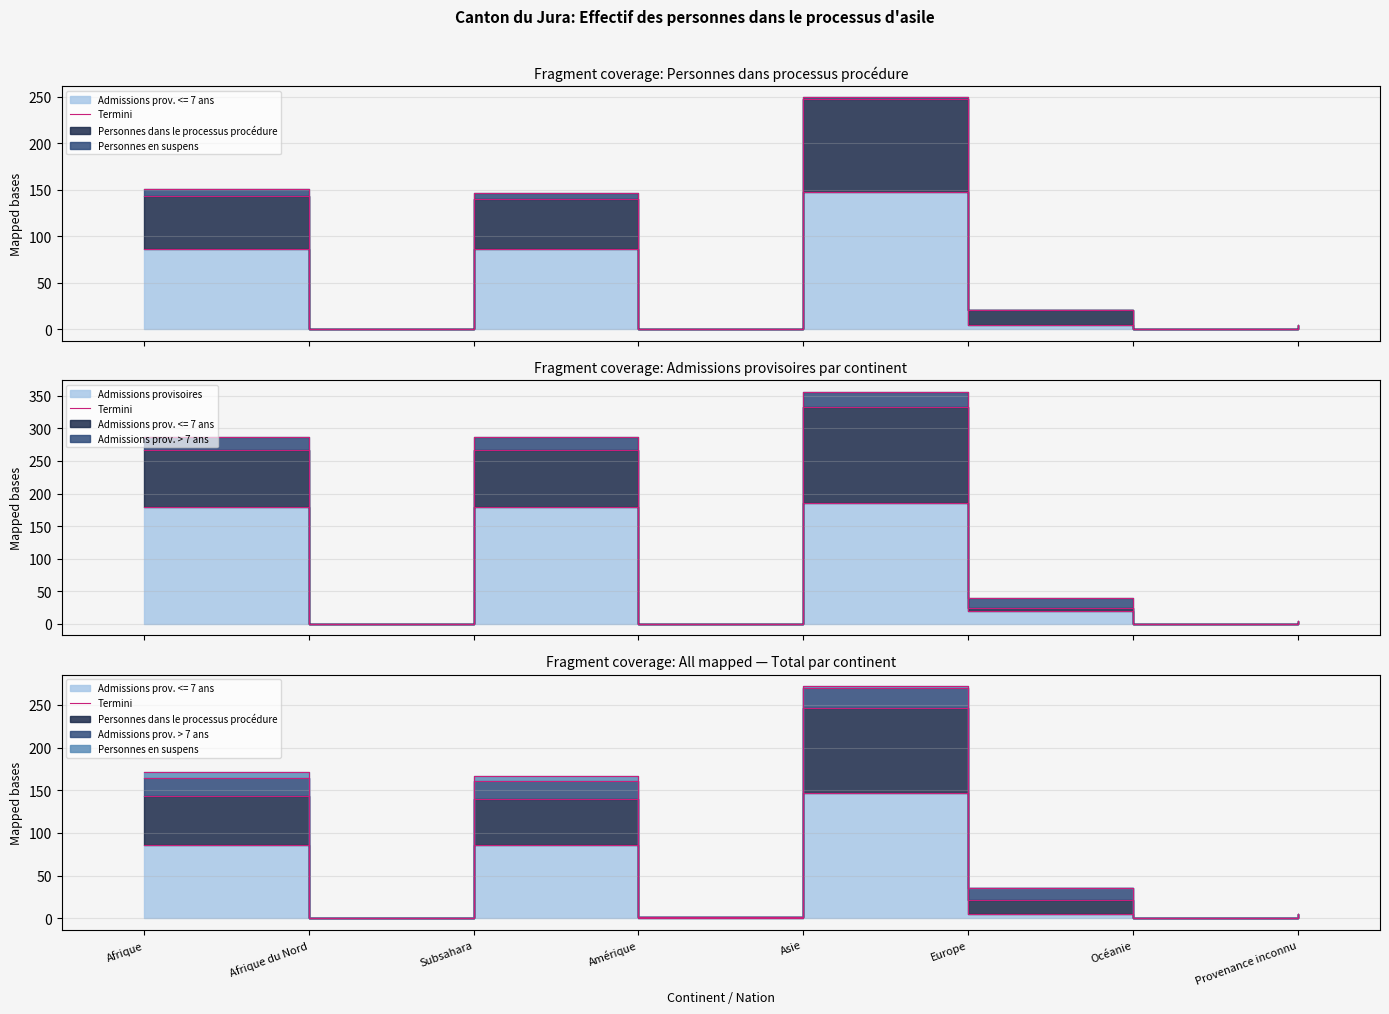

At which label does the data first exceed 5?

Afrique